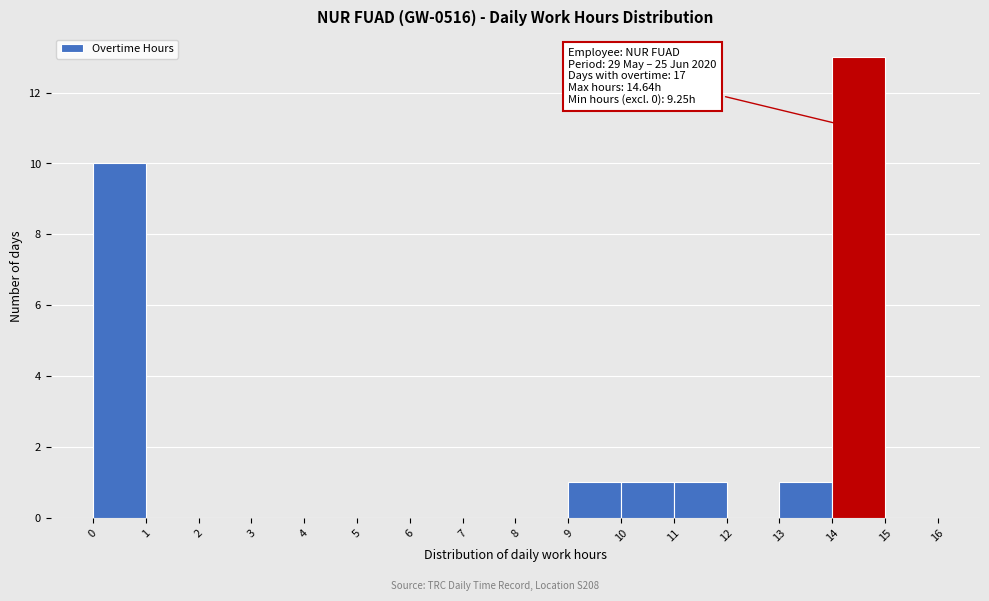

Which range on the x-axis has the tallest bar?

14 to 15